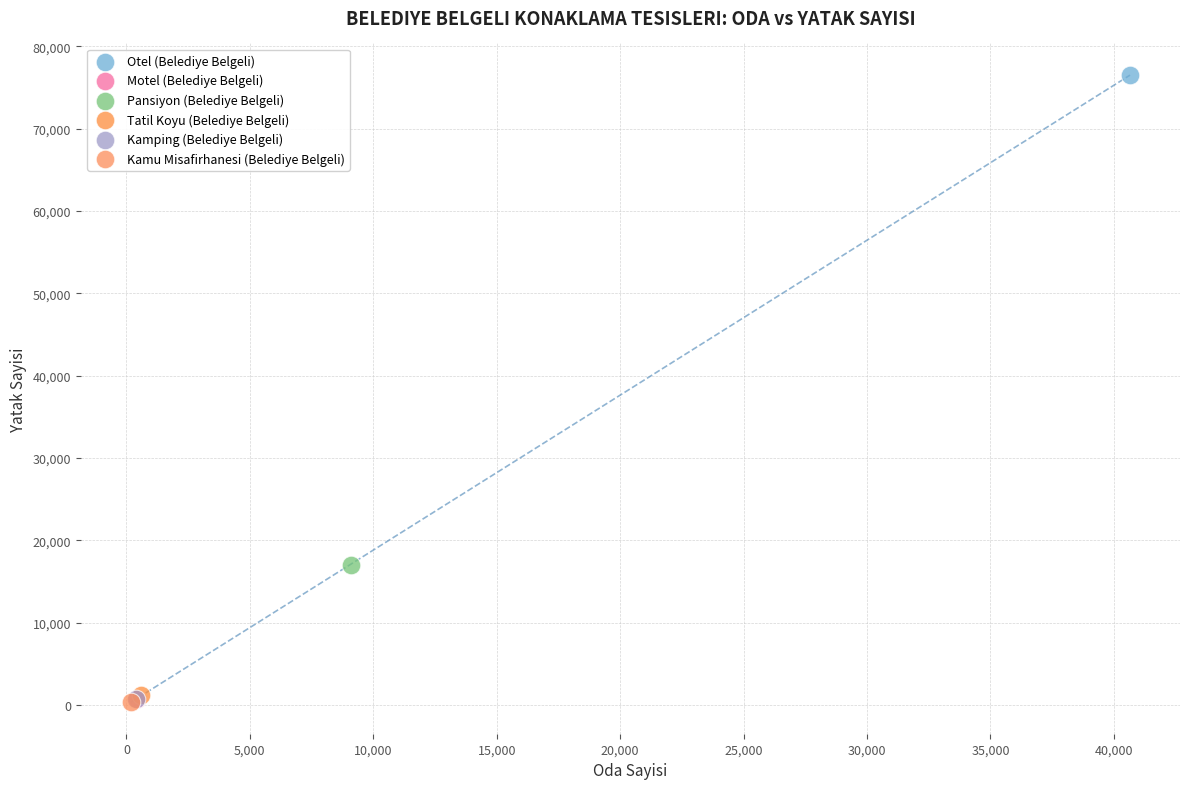

What are all the series names shown in the legend?

Otel (Belediye Belgeli), Motel (Belediye Belgeli), Pansiyon (Belediye Belgeli), Tatil Koyu (Belediye Belgeli), Kamping (Belediye Belgeli), Kamu Misafirhanesi (Belediye Belgeli)